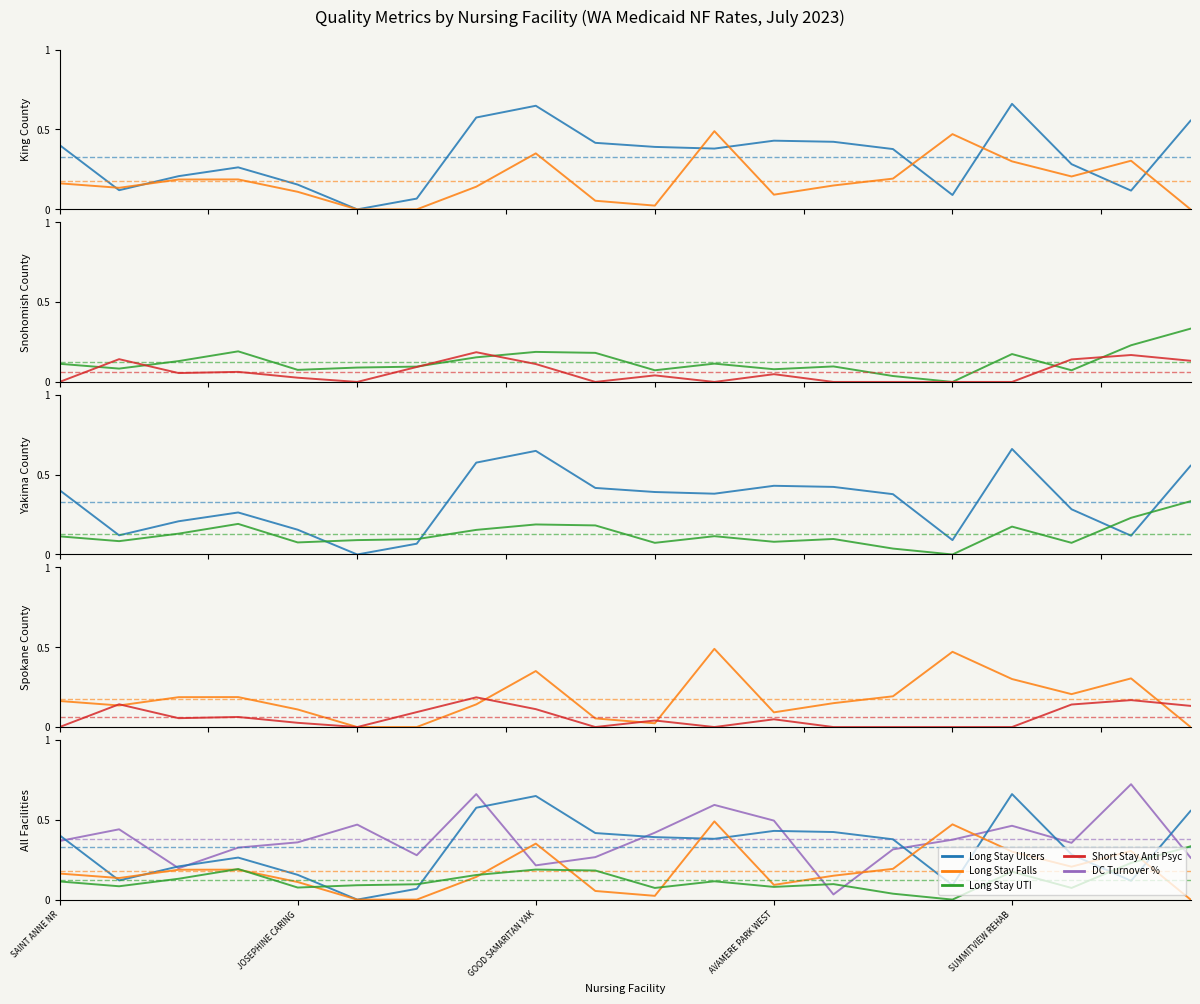

What is the label of the 12th point from the left?

11